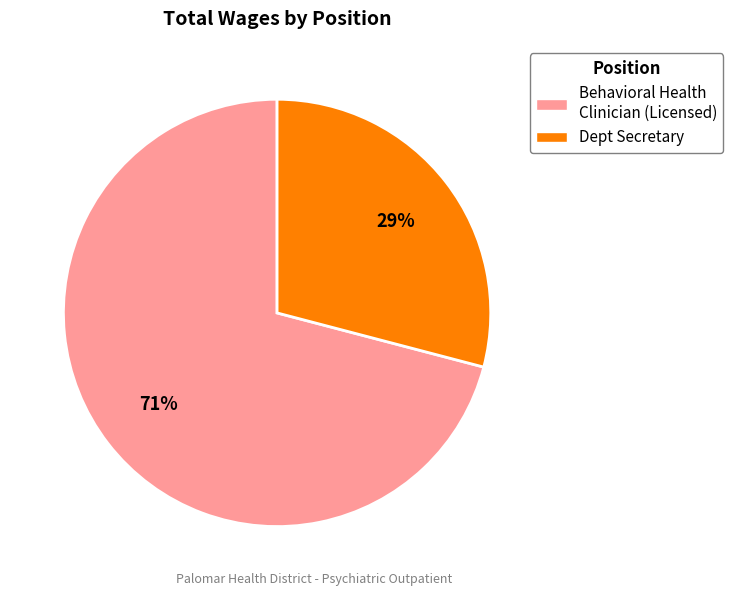

Is there a majority slice in this chart?

Yes